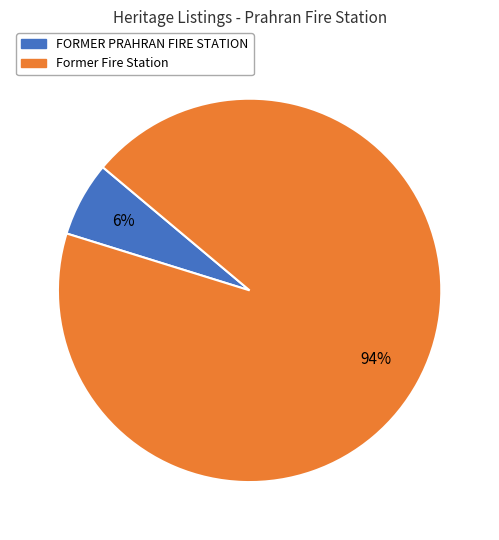

Which category has the smallest portion of the pie?

FORMER PRAHRAN FIRE STATION